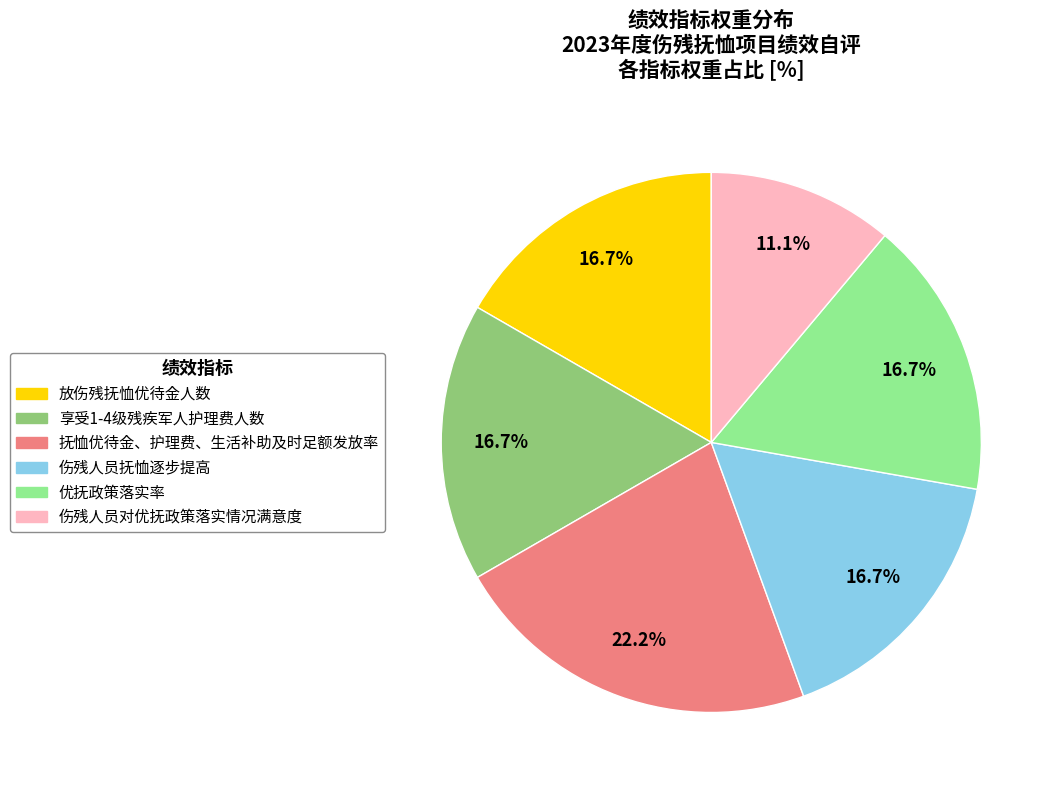

How much of the chart is everything except 享受1-4级残疾军人护理费人数?

83.3%